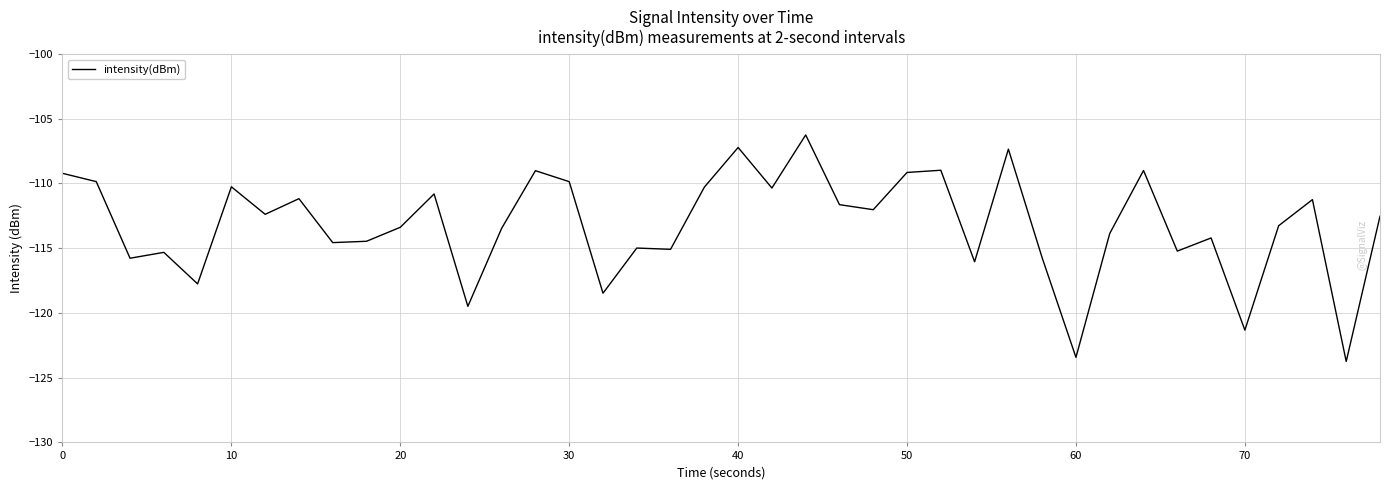

What is the difference between the maximum and minimum values?

17.5